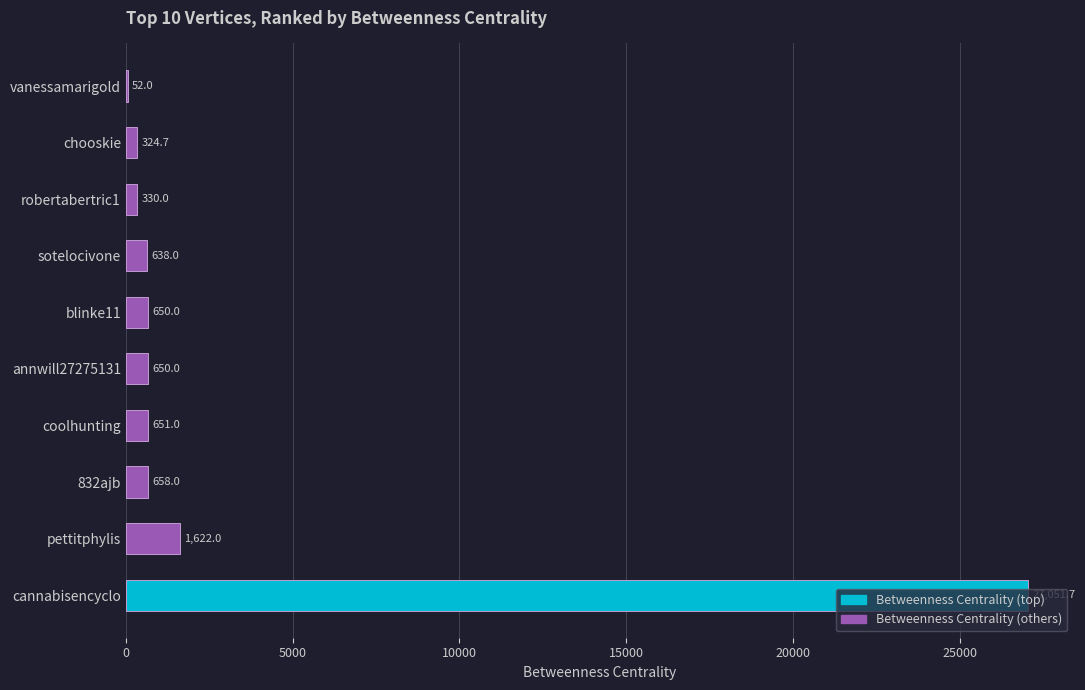

Is it true that the value at robertabertric1 is 330.0?

True